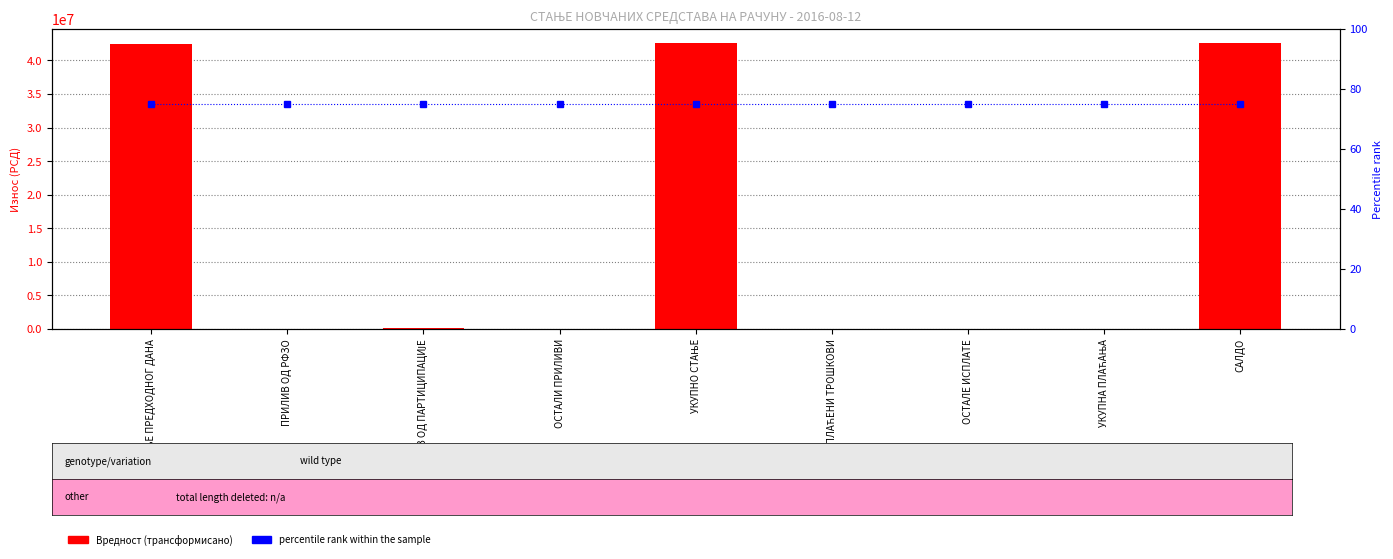

Reading left to right, list all the values displayed in this chart.

Вредност: СТАЊЕ ПРЕДХОДНОГ ДАНА=42504317.2	ПРИЛИВ ОД РФЗО=0.0	ПРИЛИВ ОД ПАРТИЦИПАЦИЈЕ=72347.0	ОСТАЛИ ПРИЛИВИ=0.0	УКУПНО СТАЊЕ=42576664.2	ПЛАЋЕНИ ТРОШКОВИ=38124.0	ОСТАЛЕ ИСПЛАТЕ=0.0	УКУПНА ПЛАЋАЊА=38124.0	САЛДО=42538540.2
percentile rank within the sample: СТАЊЕ ПРЕДХОДНОГ ДАНА=75.0	ПРИЛИВ ОД РФЗО=75.0	ПРИЛИВ ОД ПАРТИЦИПАЦИЈЕ=75.0	ОСТАЛИ ПРИЛИВИ=75.0	УКУПНО СТАЊЕ=75.0	ПЛАЋЕНИ ТРОШКОВИ=75.0	ОСТАЛЕ ИСПЛАТЕ=75.0	УКУПНА ПЛАЋАЊА=75.0	САЛДО=75.0